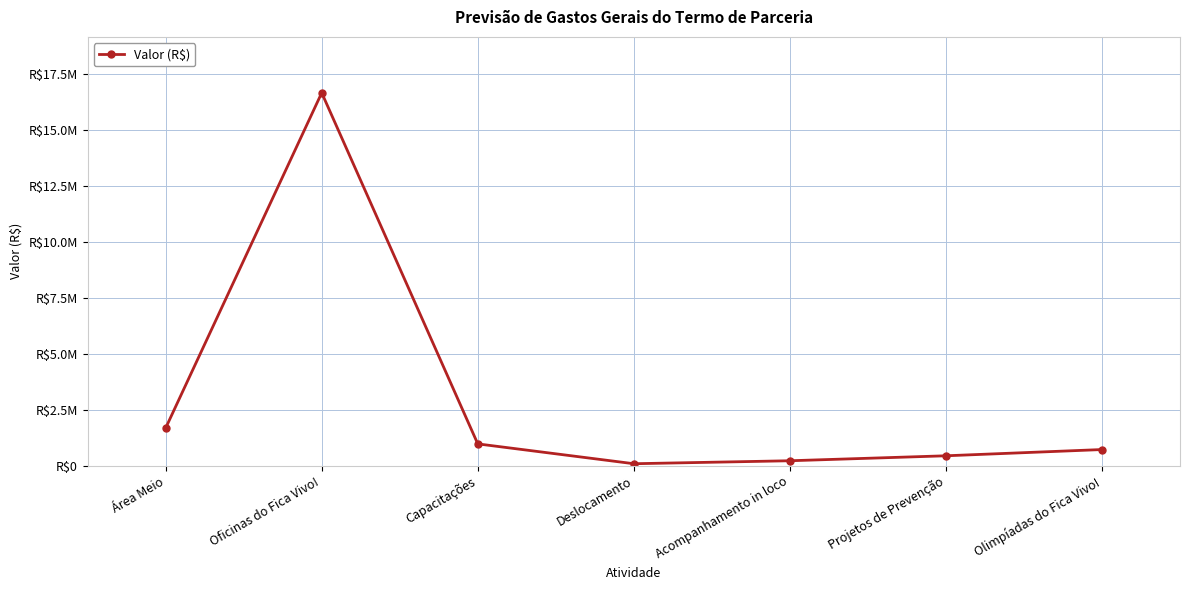

At which category does the data reach its first local valley?

Deslocamento